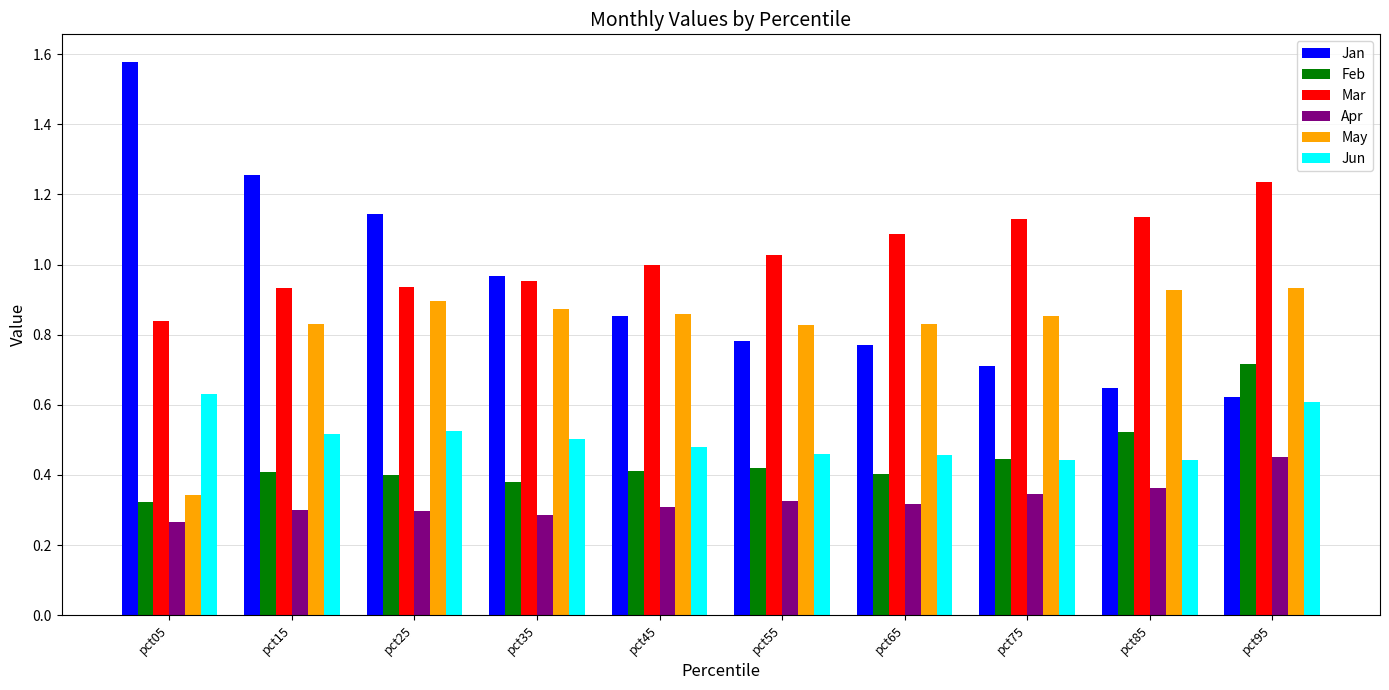

Which series changed the most between pct05 and pct65?

Jan